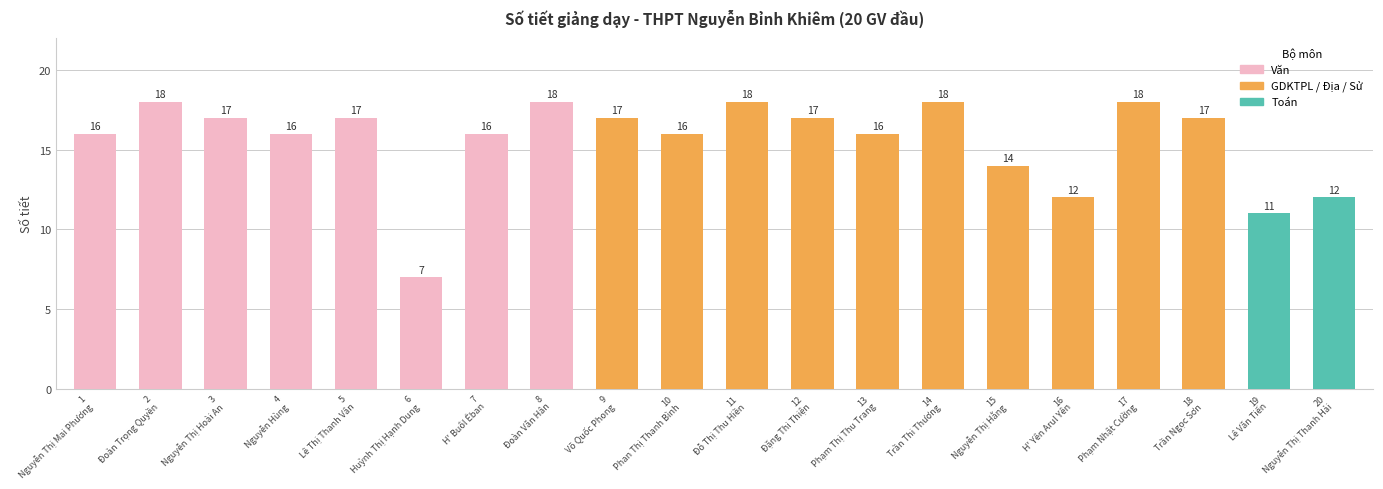

What is the minimum value shown in the chart?

7